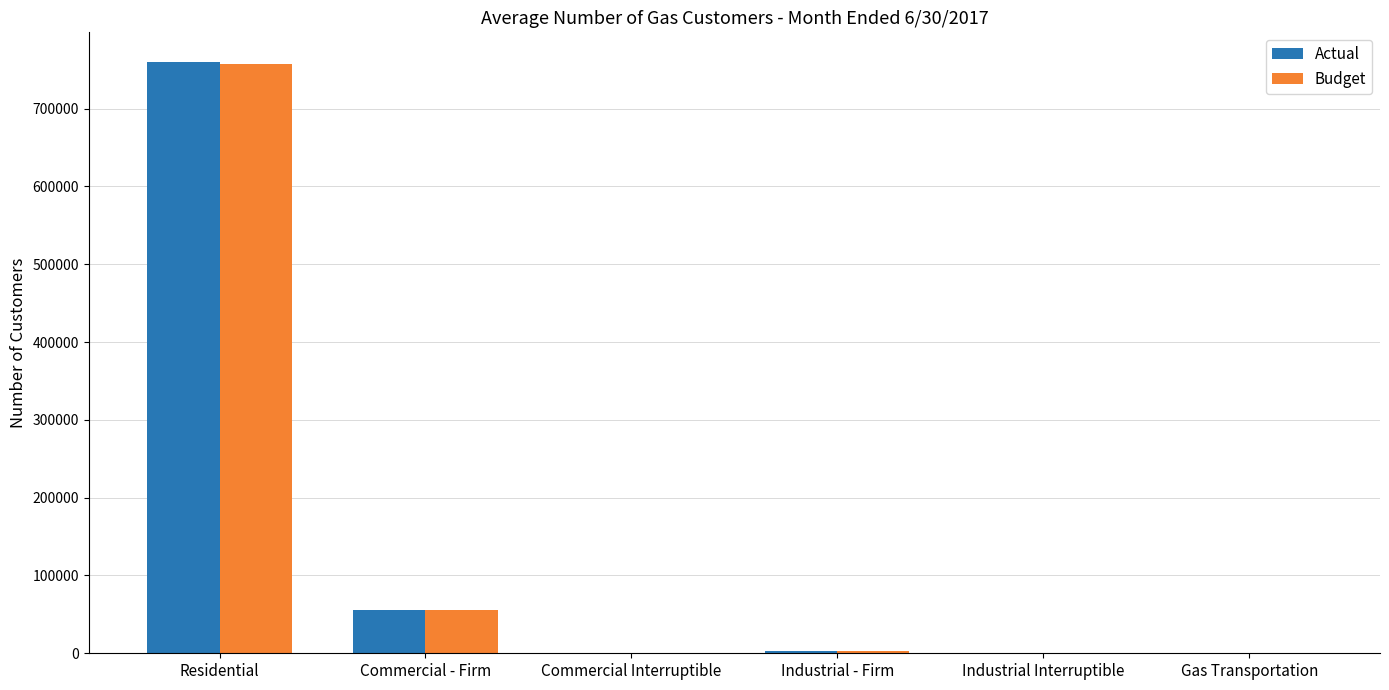

Which series has the widest spread of values?

Actual